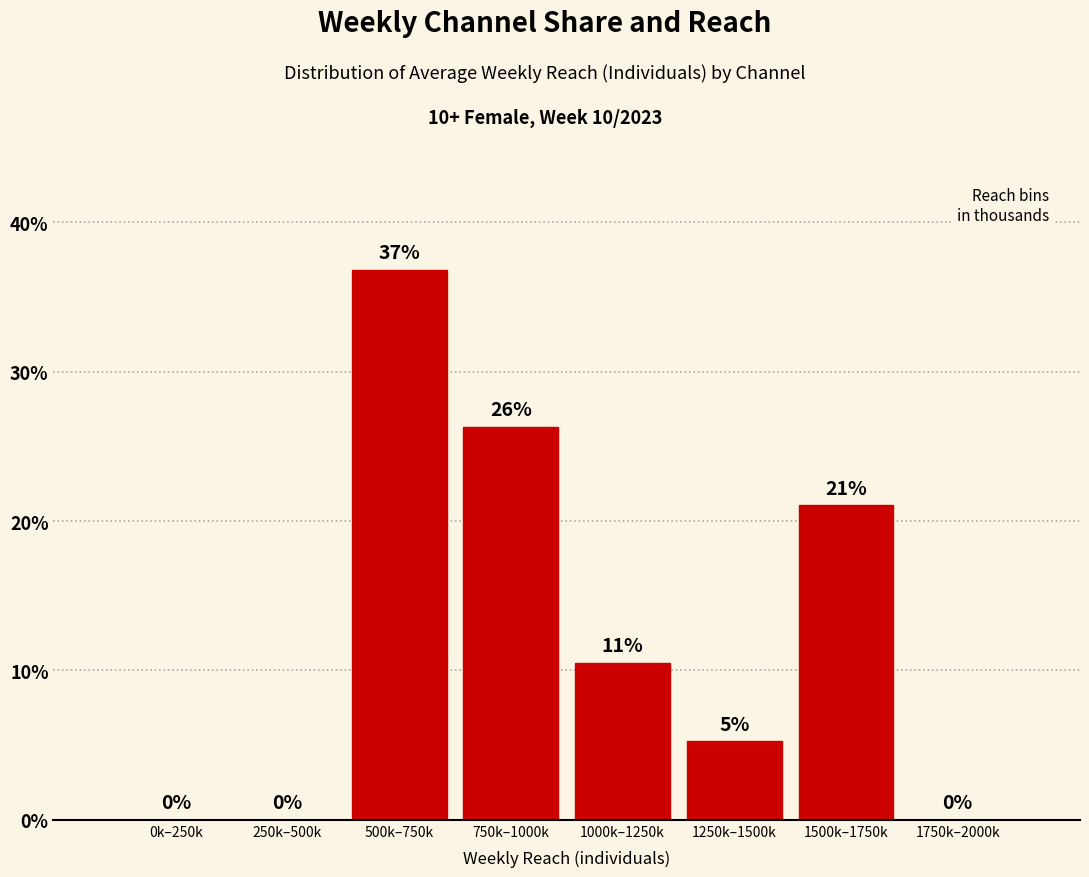

Is it true that the value at 0k–250k is -20.5?

False